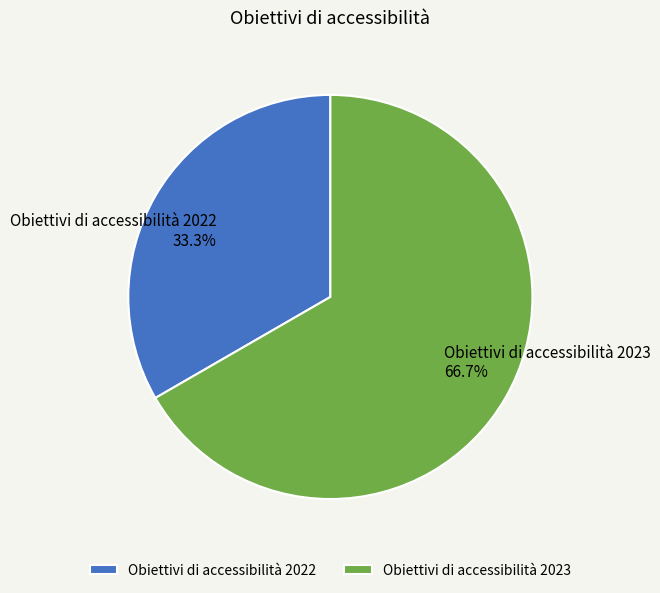

Is there a majority slice in this chart?

Yes